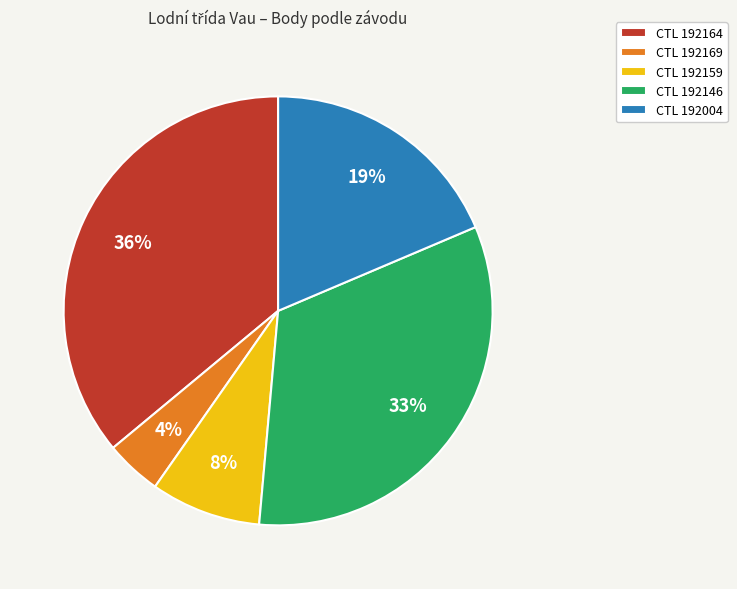

Which slice is the largest?

CTL 192164